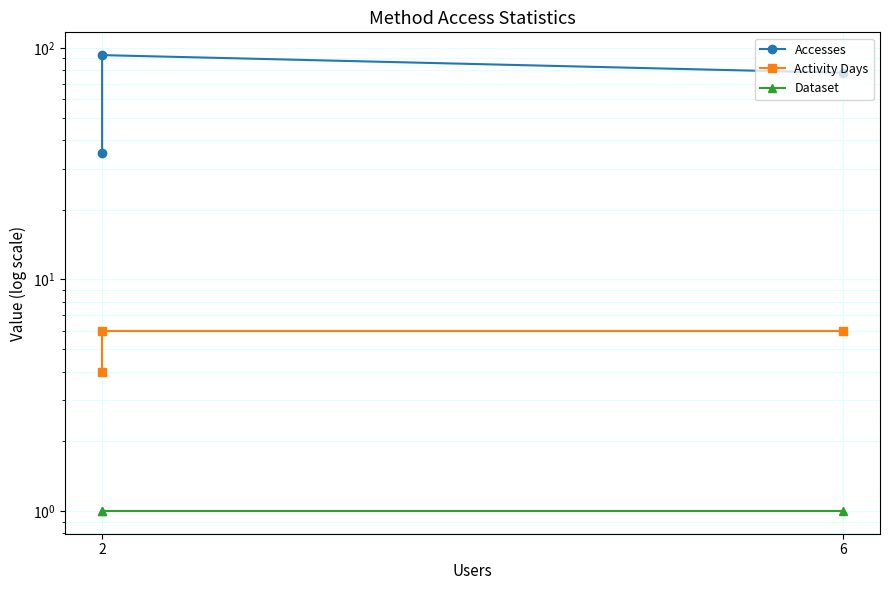

Rank the series at 2 from lowest to highest value.

Dataset, Activity Days, Accesses